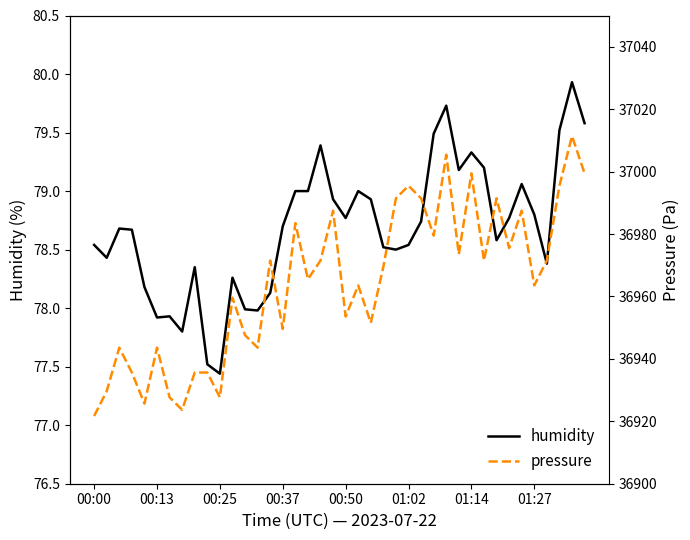

What is the minimum value for humidity?

77.4